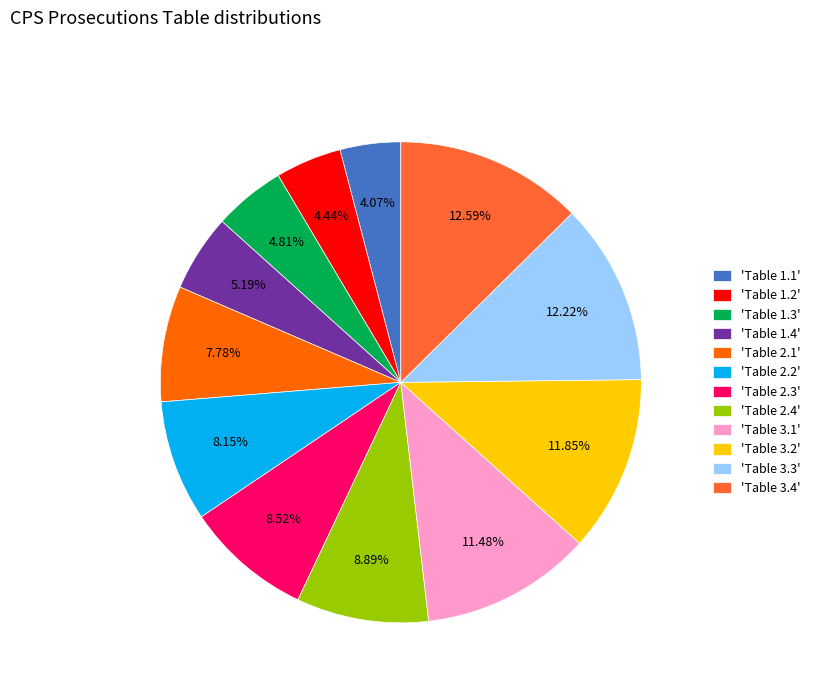

Does any single category account for the majority?

No